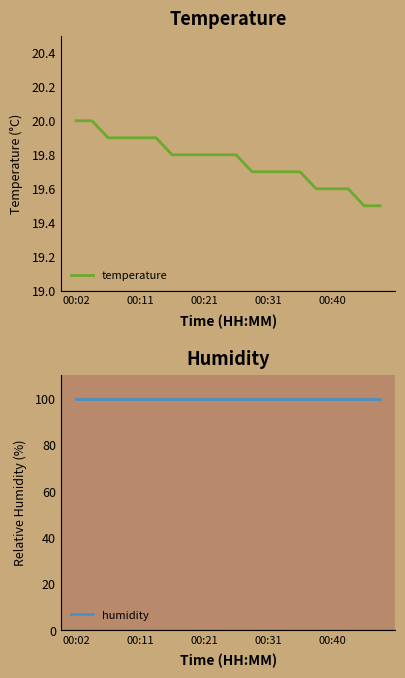

Does the chart have visible grid lines?

No